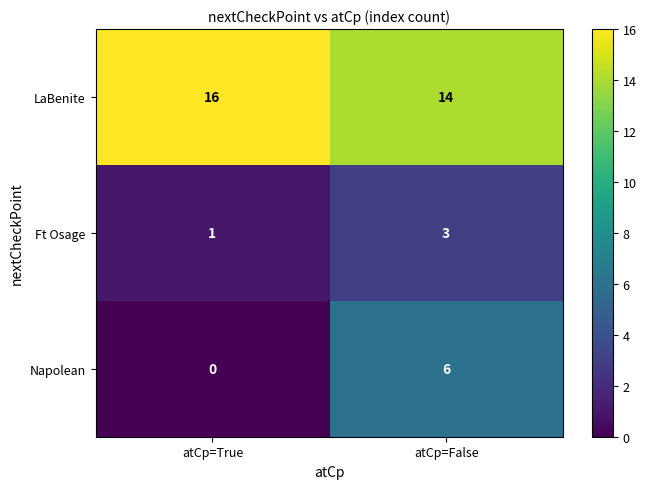

Is it true that Ft Osage equals 1 at atCp=True?

True